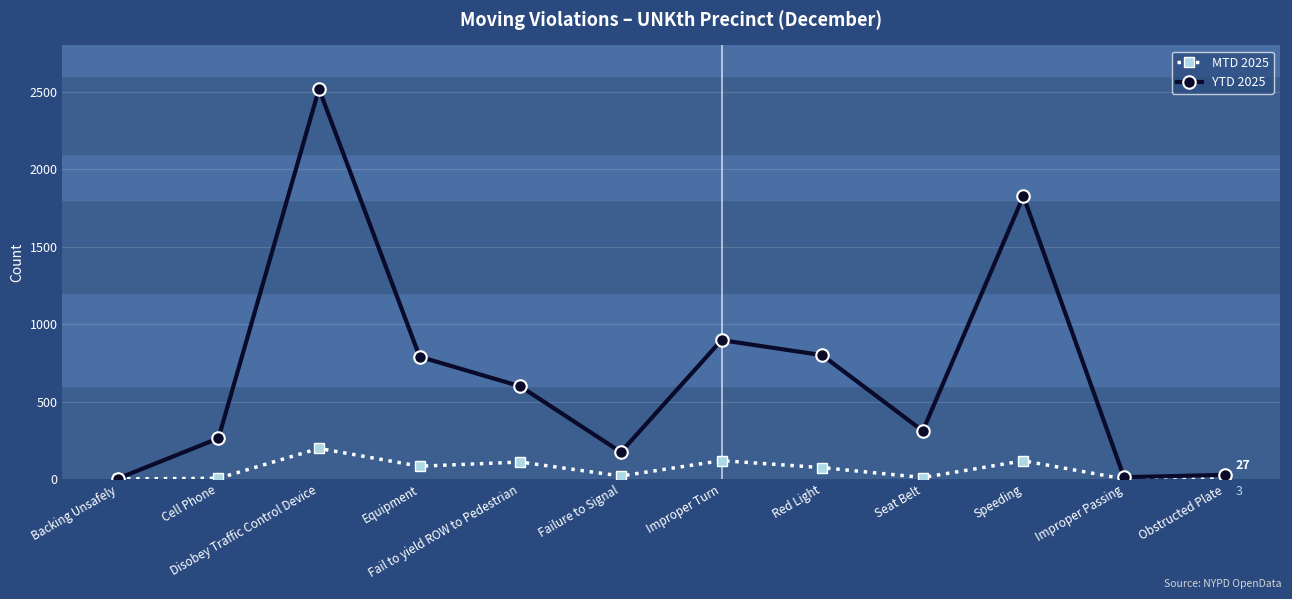

What is the sum of the YTD 2025 values at Failure to Signal and Improper Turn?

1071